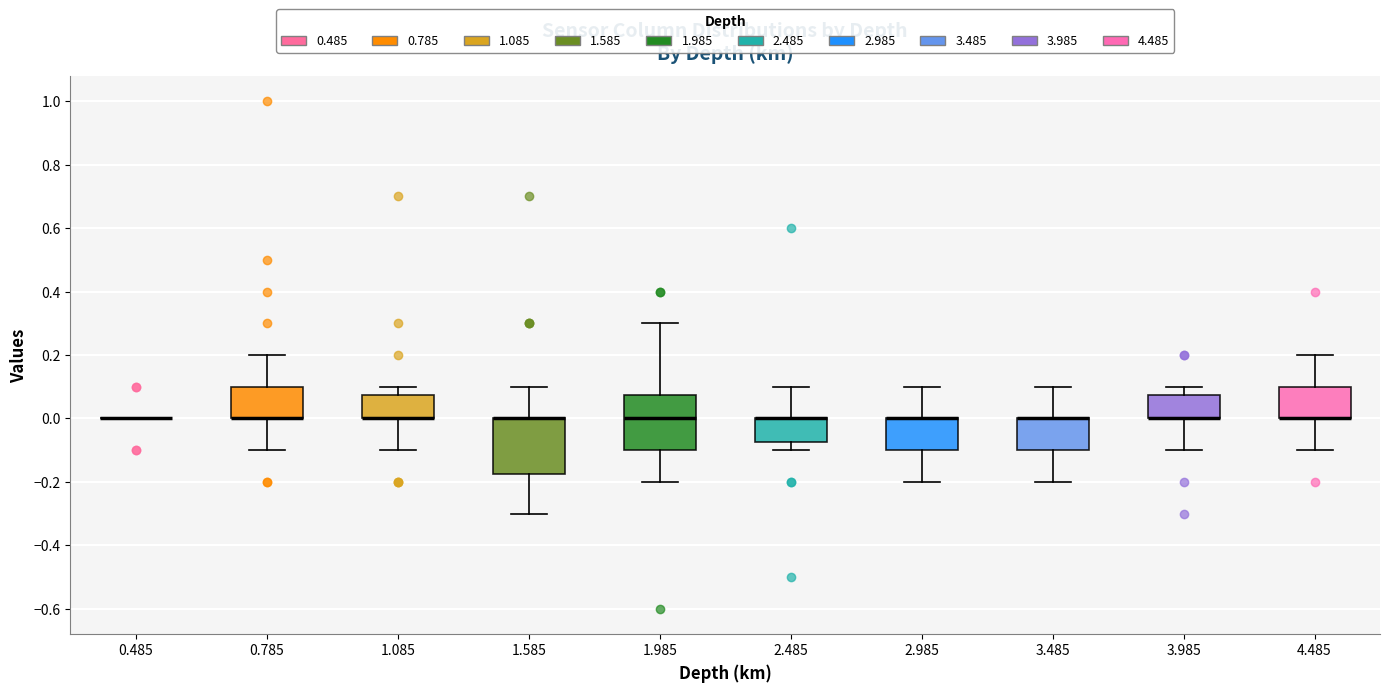

Reading left to right, transcribe this box plot: for each box, give where its median line is, the range the box spans, and where its two whiskers end, as read against the y-axis. The values are not printed on the chart, so give them approximately, as read against the axis.

0.485: box collapsed to a line at 0.00, whiskers 0.00 to 0.00
0.785: median 0.00 (drawn on the box's lower edge), box 0.00 to 0.10, whiskers -0.10 to 0.20
1.085: median 0.00 (drawn on the box's lower edge), box 0.00 to 0.08, whiskers -0.10 to 0.10
1.585: median 0.00 (drawn on the box's upper edge), box -0.18 to 0.00, whiskers -0.30 to 0.10
1.985: median 0.00, box -0.10 to 0.08, whiskers -0.20 to 0.30
2.485: median 0.00 (drawn on the box's upper edge), box -0.08 to 0.00, whiskers -0.10 to 0.10
2.985: median 0.00 (drawn on the box's upper edge), box -0.10 to 0.00, whiskers -0.20 to 0.10
3.485: median 0.00 (drawn on the box's upper edge), box -0.10 to 0.00, whiskers -0.20 to 0.10
3.985: median 0.00 (drawn on the box's lower edge), box 0.00 to 0.08, whiskers -0.10 to 0.10
4.485: median 0.00 (drawn on the box's lower edge), box 0.00 to 0.10, whiskers -0.10 to 0.20